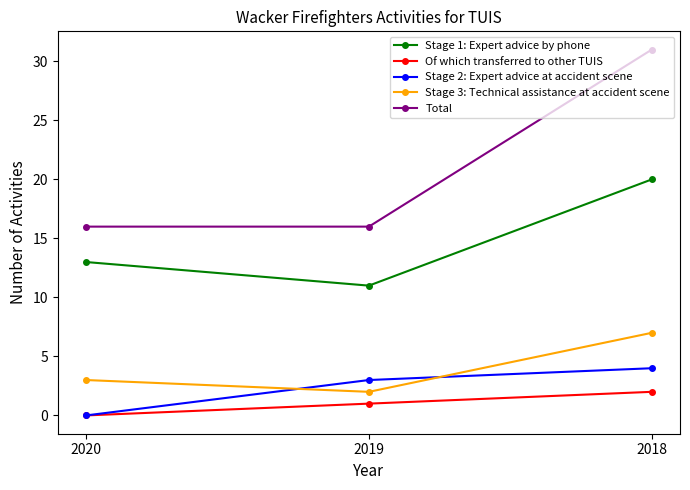

What is the average value of the Stage 3: Technical assistance at accident scene series?

4